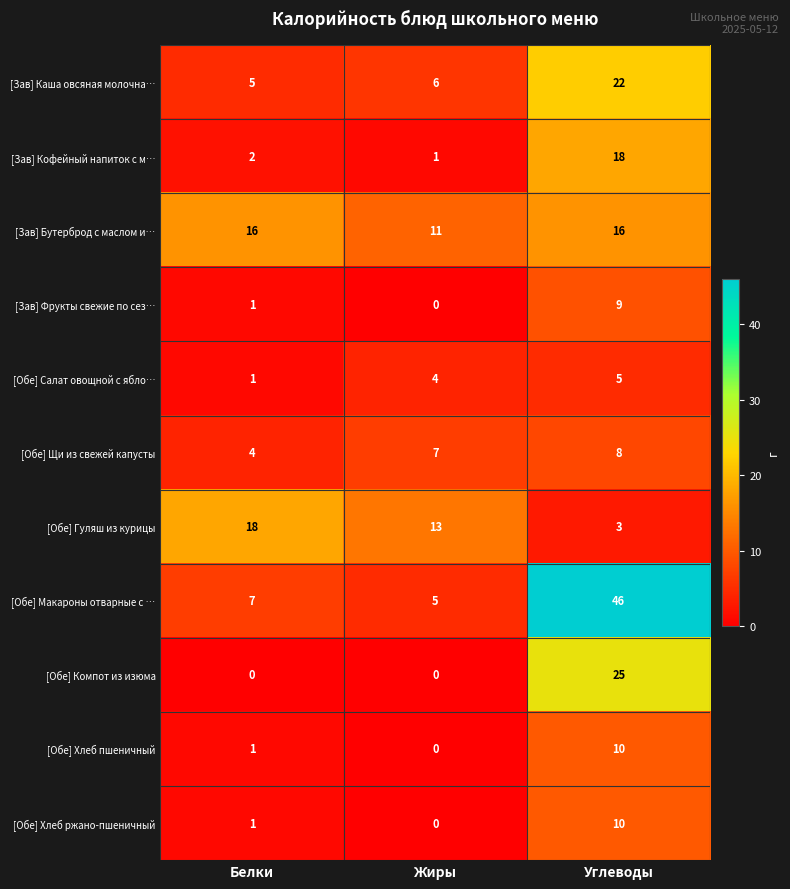

Which series has the largest range (max minus min)?

[Обе] Макароны отварные с …